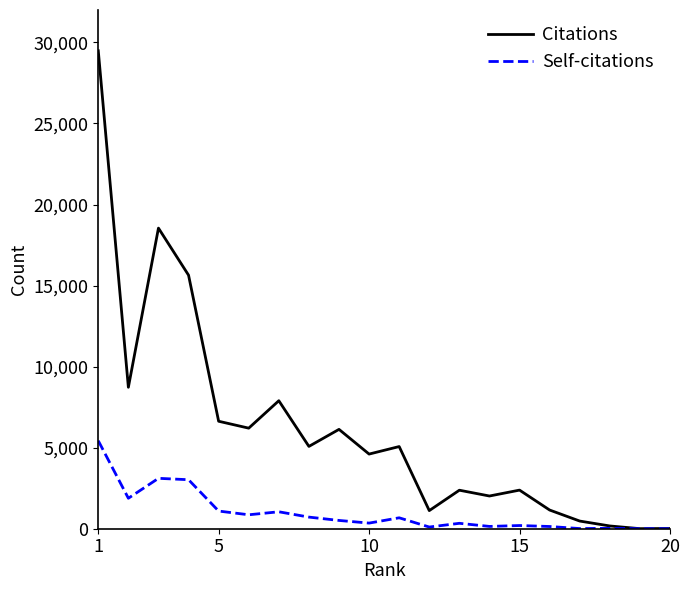

At how many categories does at least one series exceed 19316?

1